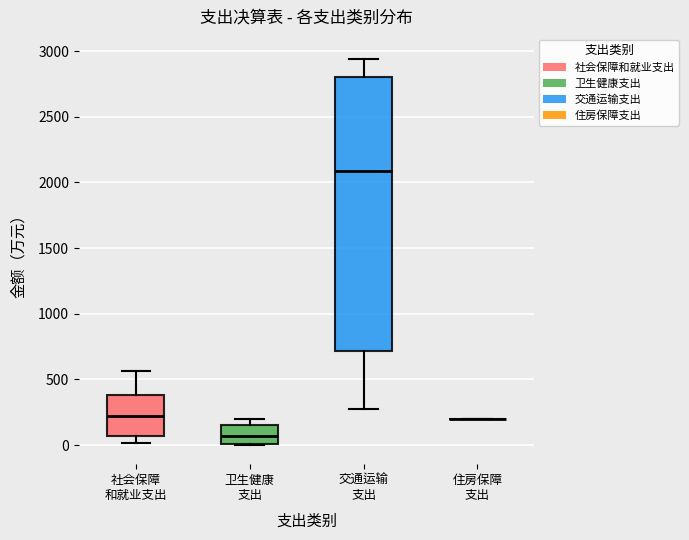

Reading left to right, read every box against the y-axis: the position of its median line, the range the box covers, and the ends of its whiskers. The values are not printed on the chart, so give them approximately, as read against the axis.

社会保障 和就业支出: median 200, box 50 to 400, whiskers 0 to 550
卫生健康 支出: median 50, box 0 to 150, whiskers 0 to 200
交通运输 支出: median 2100, box 700 to 2800, whiskers 300 to 2950
住房保障 支出: box collapsed to a line at 200, whiskers 200 to 200